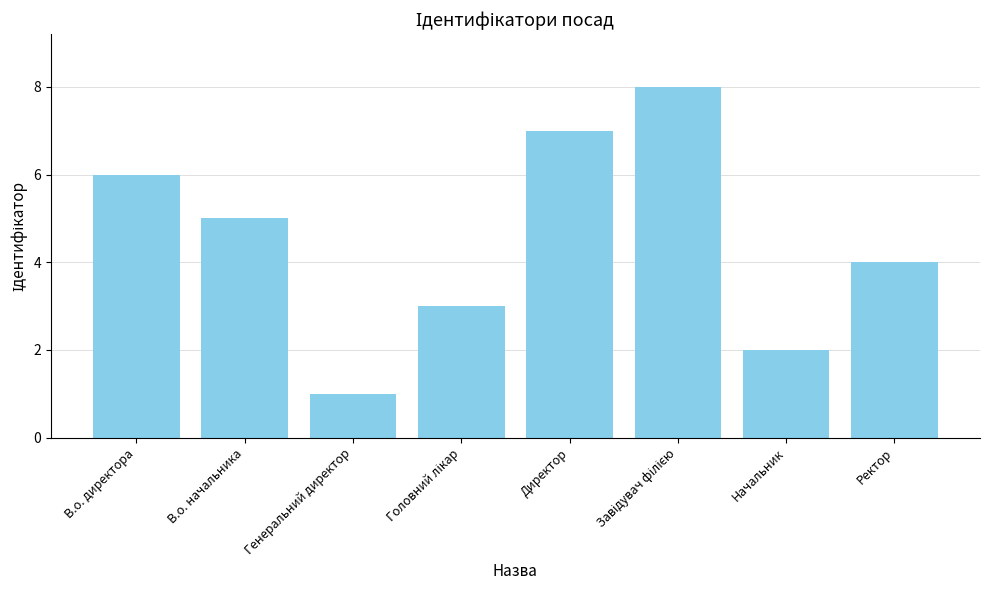

The value at Начальник is 2. True or false?

True